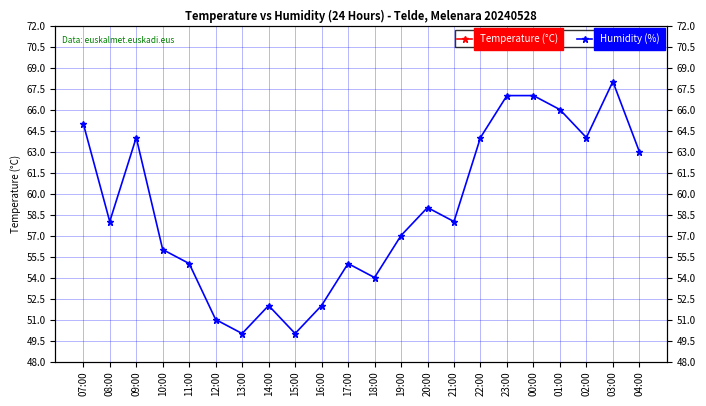

At which label does Humidity (%) first exceed 58?

07:00